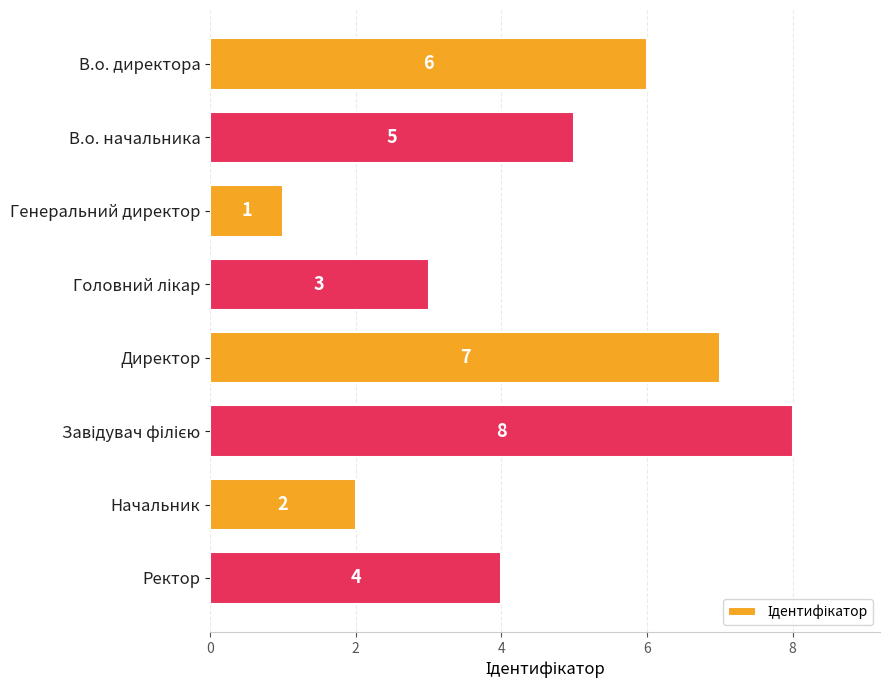

What is the greatest value displayed?

8